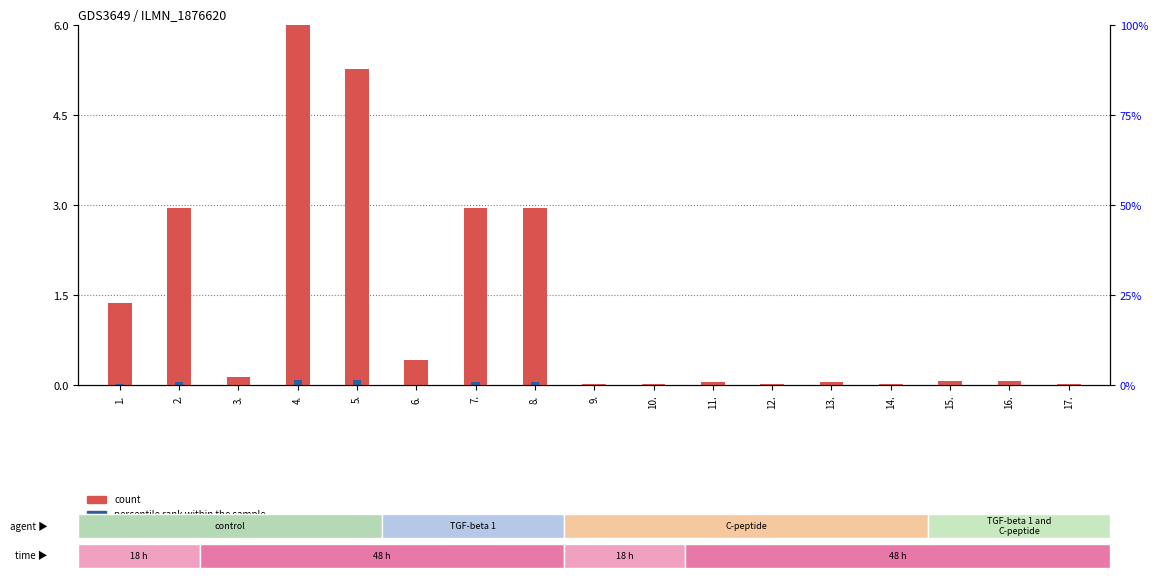

How many distinct data groups are displayed?

2